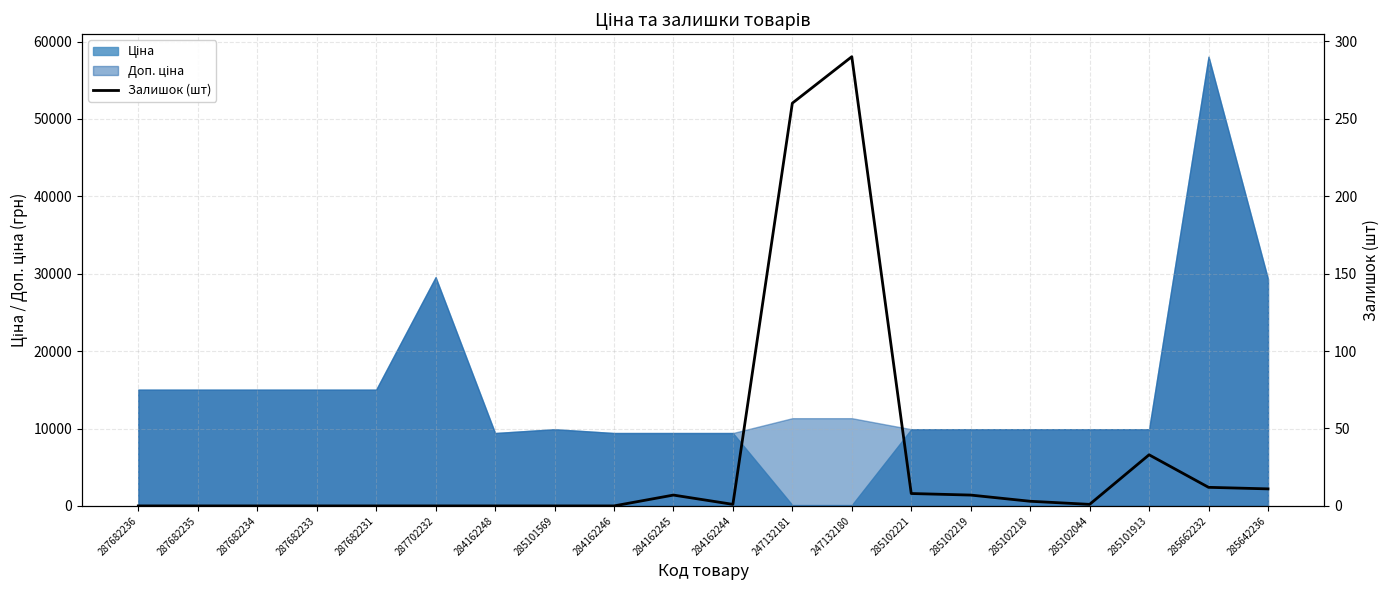

List the labels in order of value, smallest first.

287682236, 287682235, 287682234, 287682233, 287682231, 287702232, 284162248, 285101569, 284162246, 284162244, 285102044, 285102218, 284162245, 285102219, 285102221, 285642236, 285662232, 285101913, 247132181, 247132180